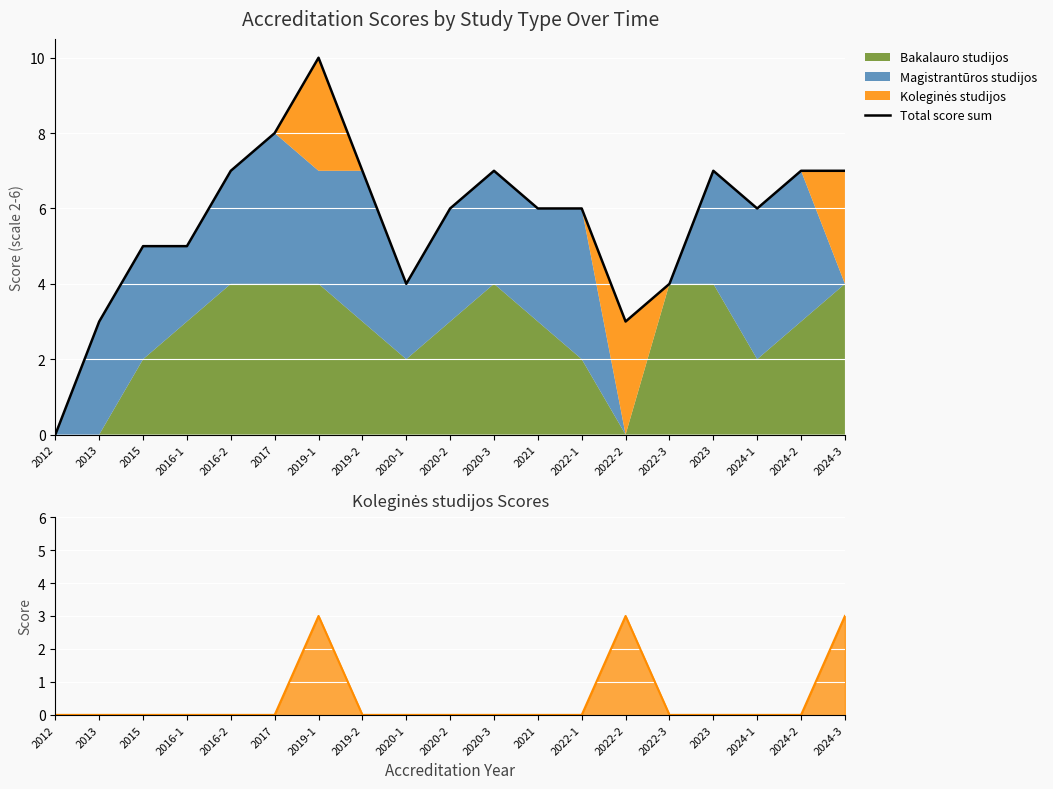

Reading right to left, what are all the values shown in this chart?

Total score sum: 7	7	6	7	4	3	6	6	7	6	4	7	10	8	7	5	5	3	0
Koleginės studijos: 3	0	0	0	0	3	0	0	0	0	0	0	3	0	0	0	0	0	0